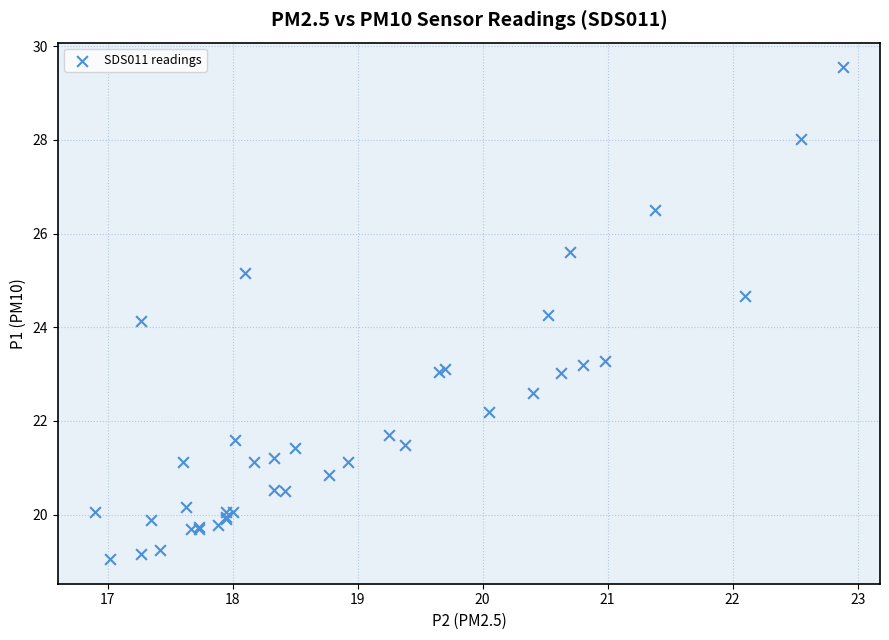

What Y value in the scatter plot is closest to 24?

24.1